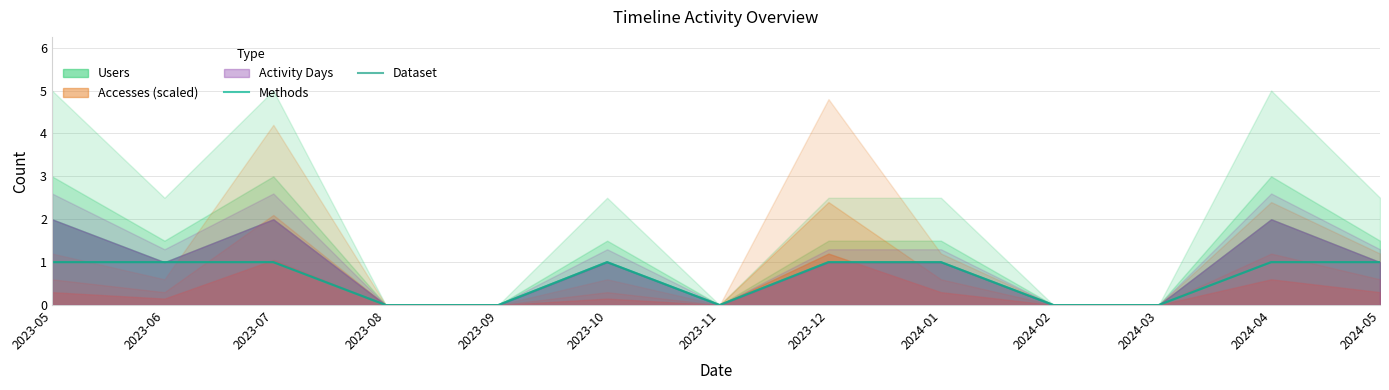

Where is Methods nearest to the value 0?

2023-08